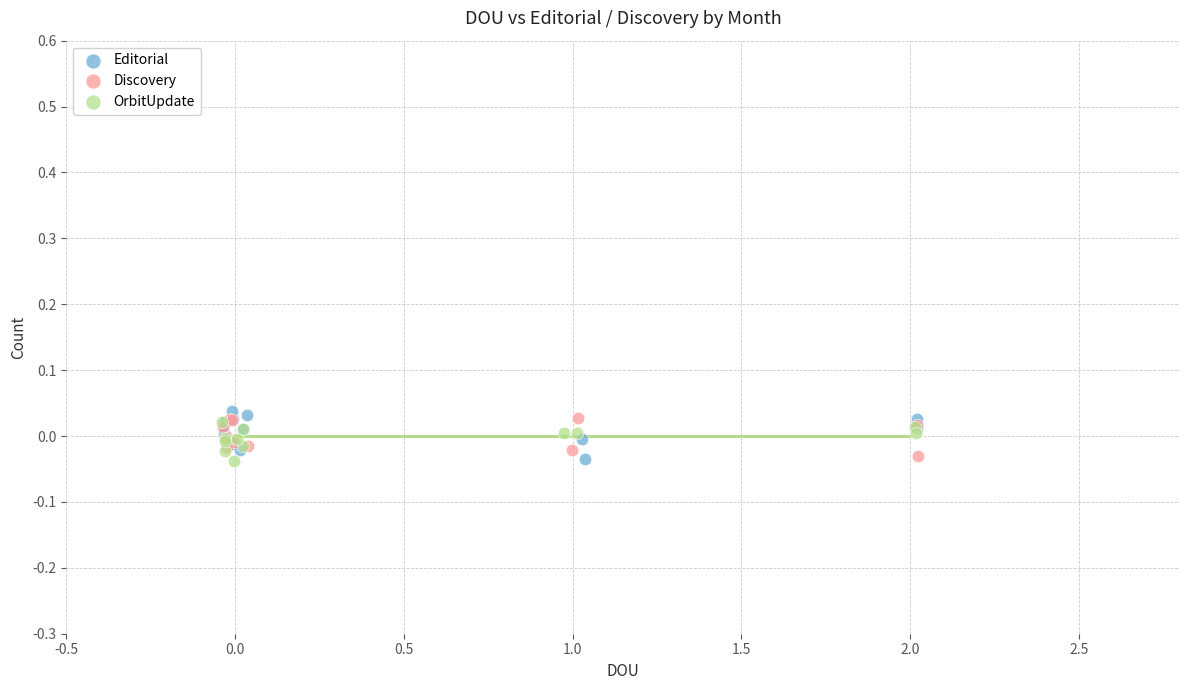

Which series reaches the maximum Y coordinate?

Editorial